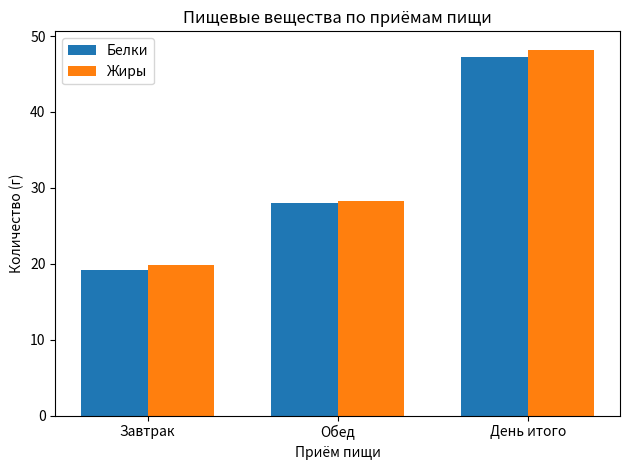

Reading right to left, what are all the values shown in this chart?

Белки: День итого=47.2	Обед=28.0	Завтрак=19.2
Жиры: День итого=48.2	Обед=28.3	Завтрак=19.9